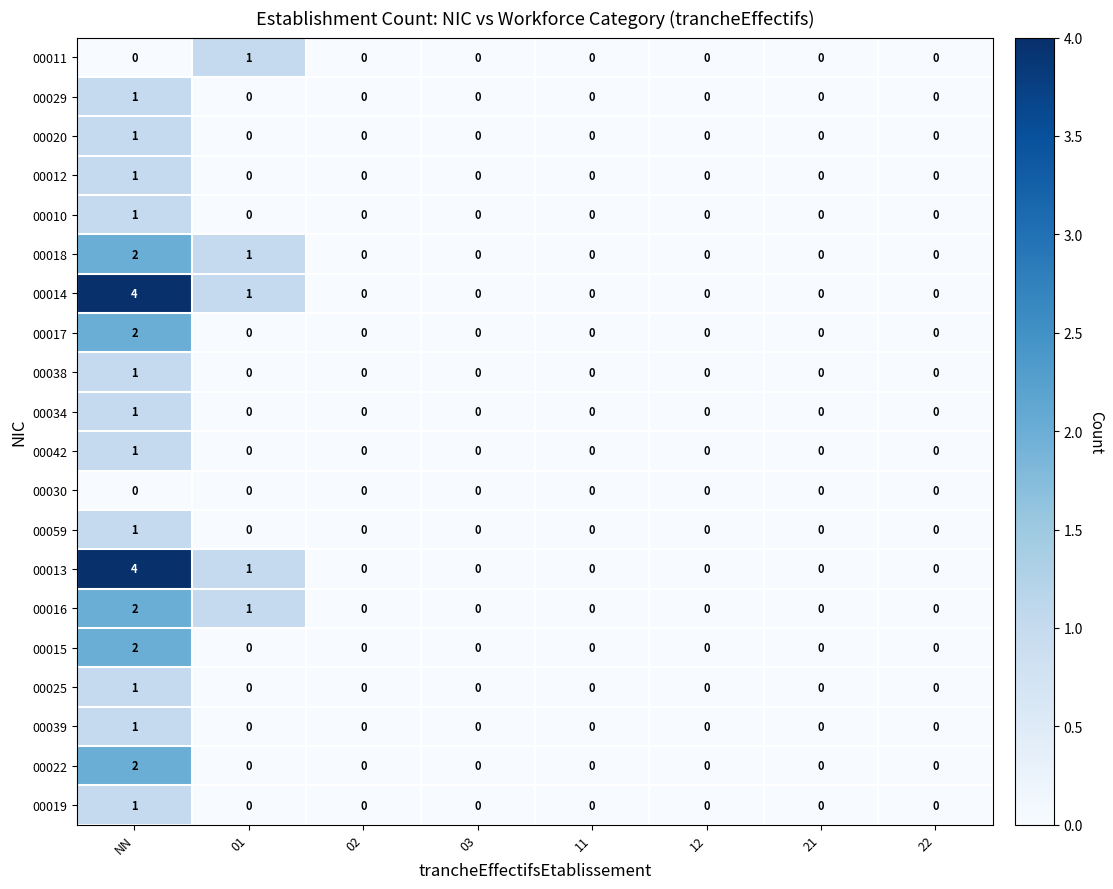

At which category is the sum across all series the highest?

NN